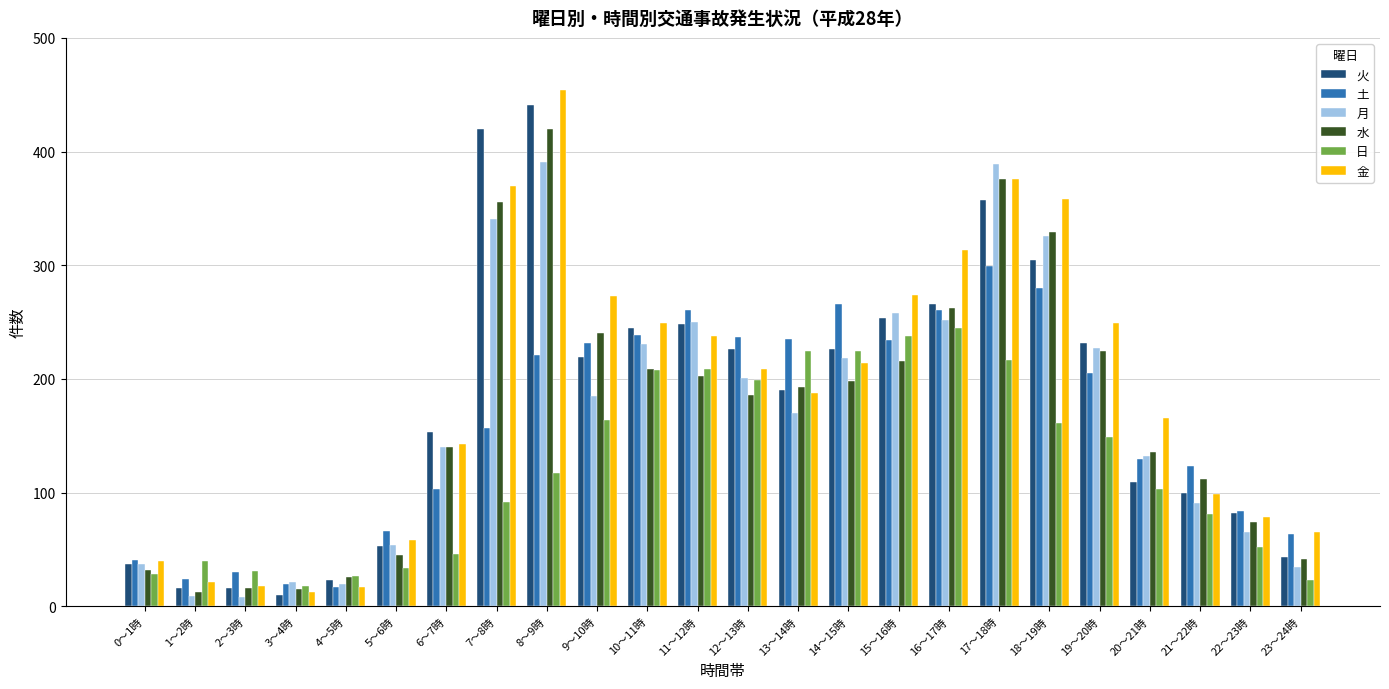

What is the highest value of the 土 series?

299